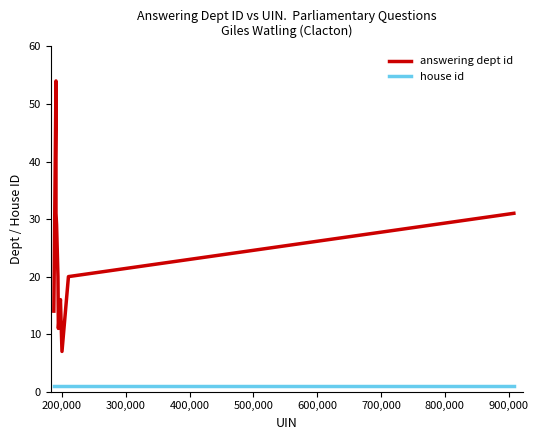

Rank the series by their maximum value, from lowest to highest.

house id, answering dept id